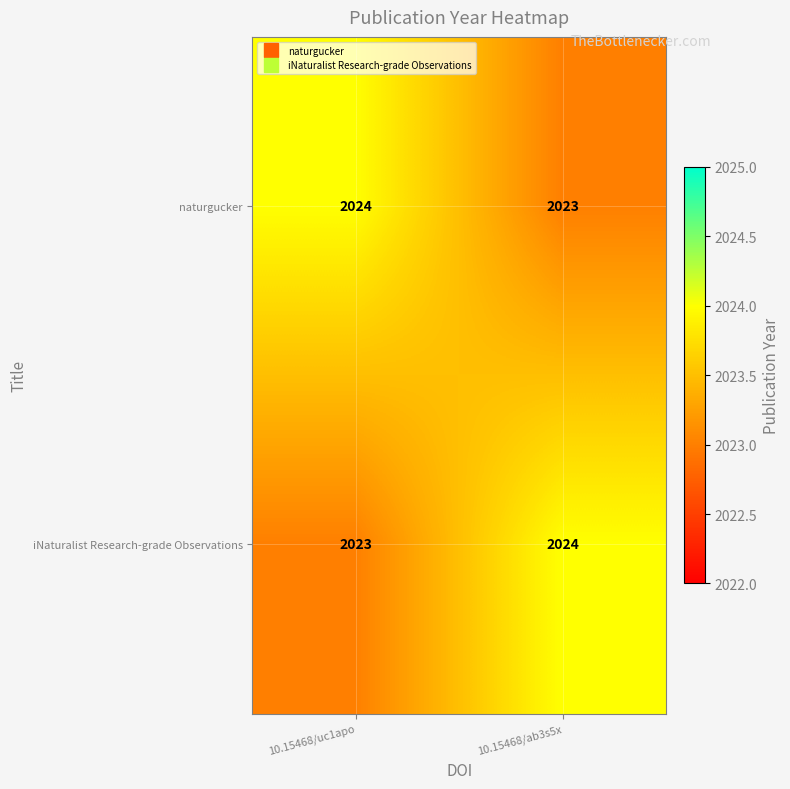

Reading left to right, extract all data points from this chart.

naturgucker: 10.15468/uc1apo=2024	10.15468/ab3s5x=2023
iNaturalist Research-grade Observations: 10.15468/uc1apo=2023	10.15468/ab3s5x=2024